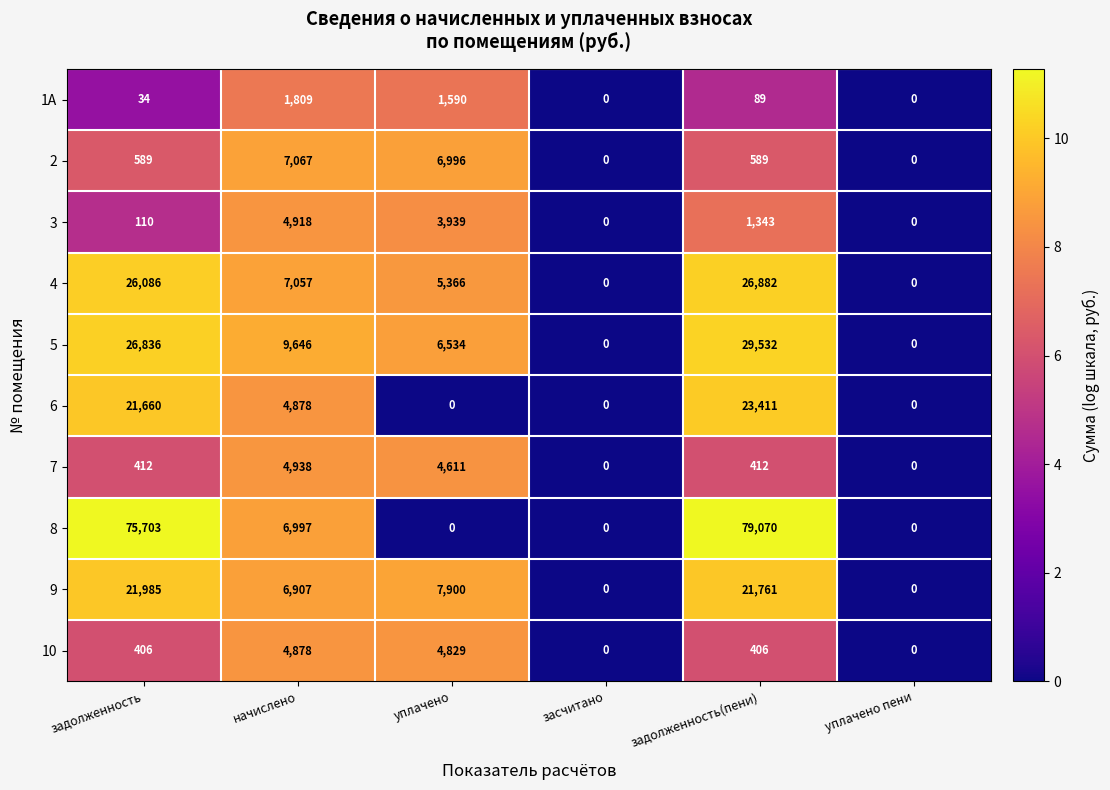

What is the difference between the maximum and minimum values in the 3 series?

4918